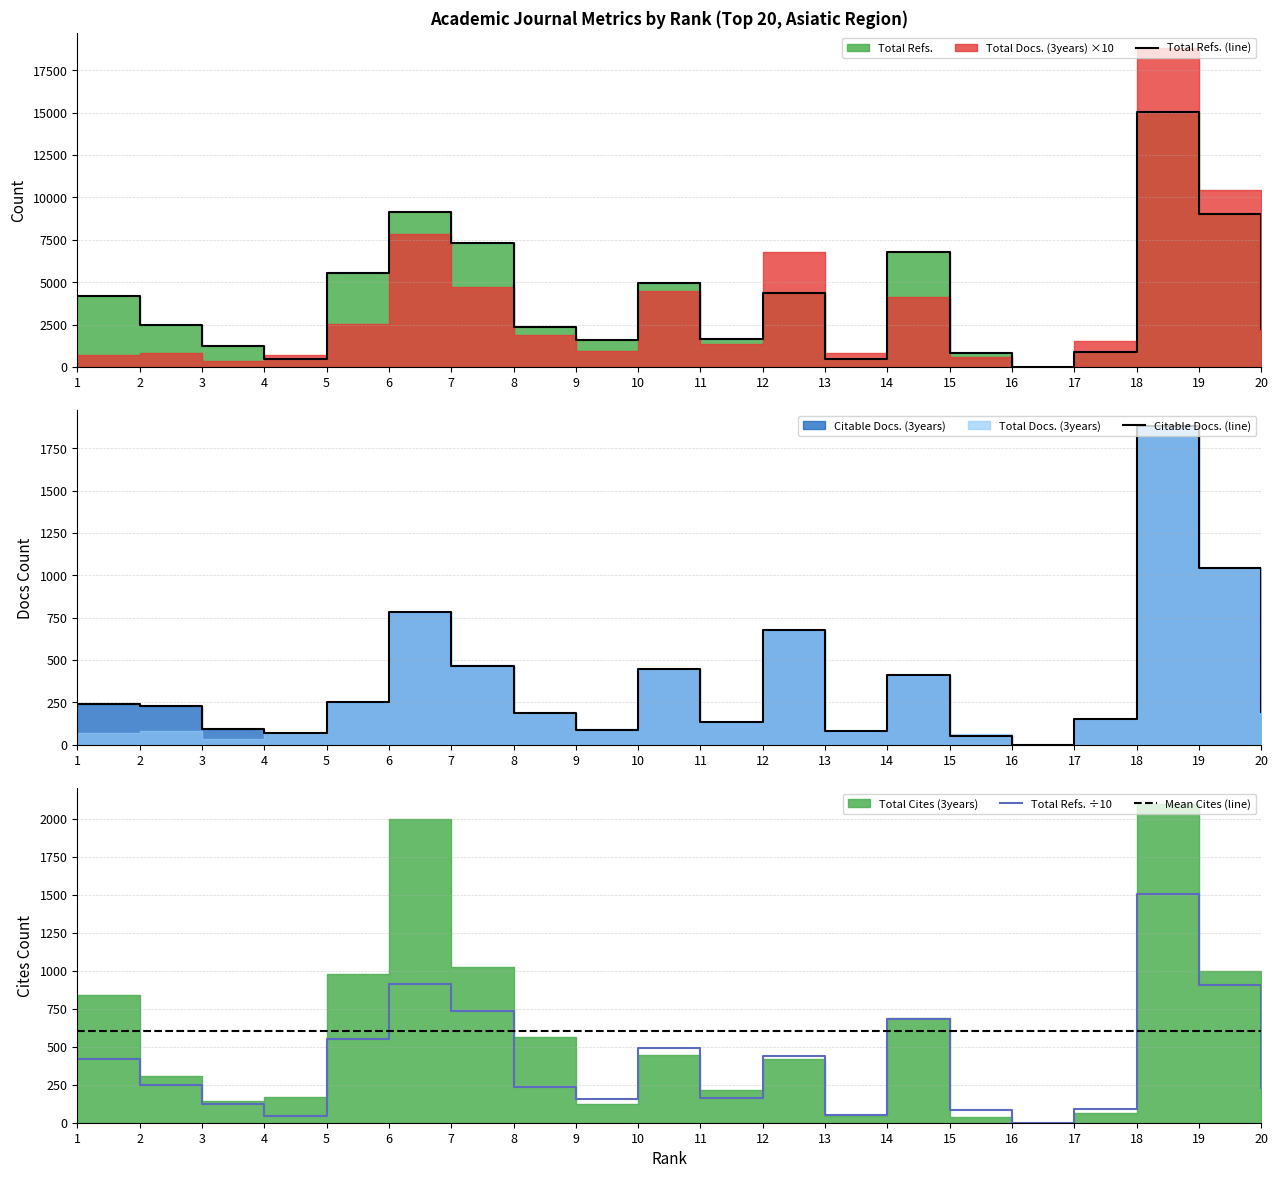

Which has a higher value, 19 or 8?

19